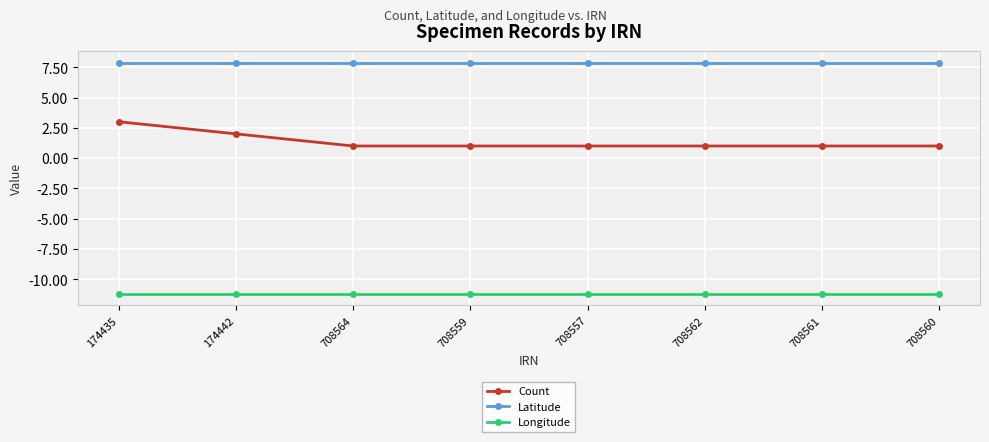

What is the average value of the Latitude series?

7.9